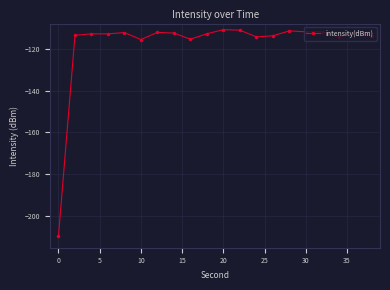

True or false: the data has more than 1 interior local peaks.

True